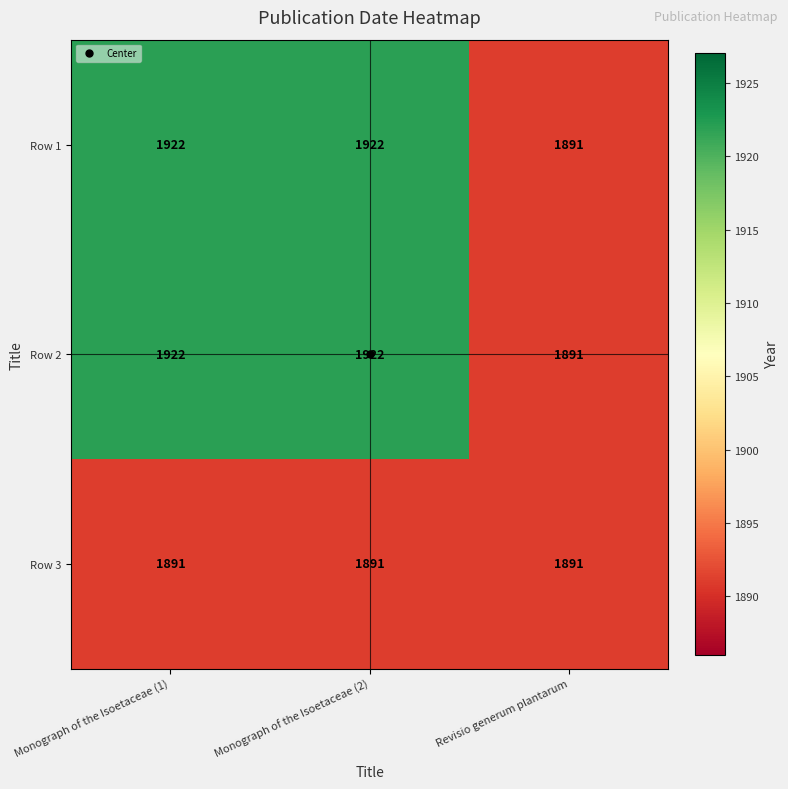

What is the difference between the highest and lowest values at Monograph of the Isoetaceae (1)?

31